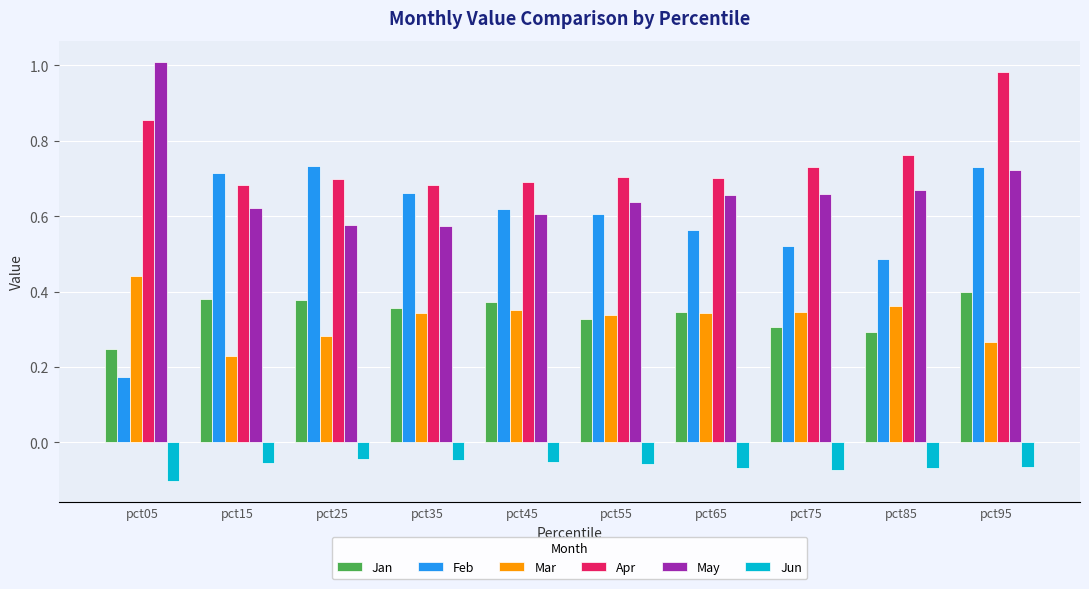

The value of May at pct75 is 0.9. True or false?

False